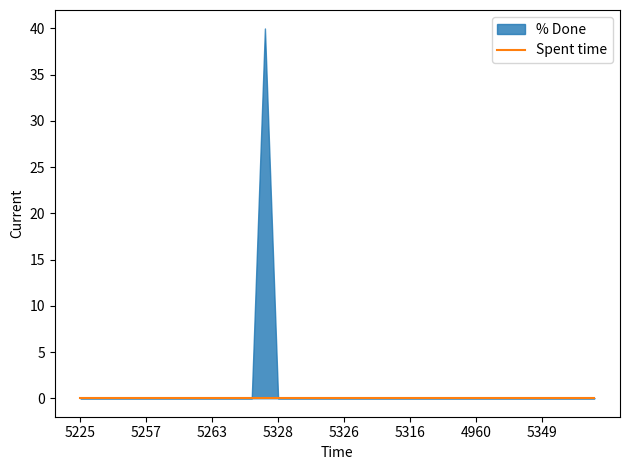

The value of % Done at 4960 is 0. True or false?

True